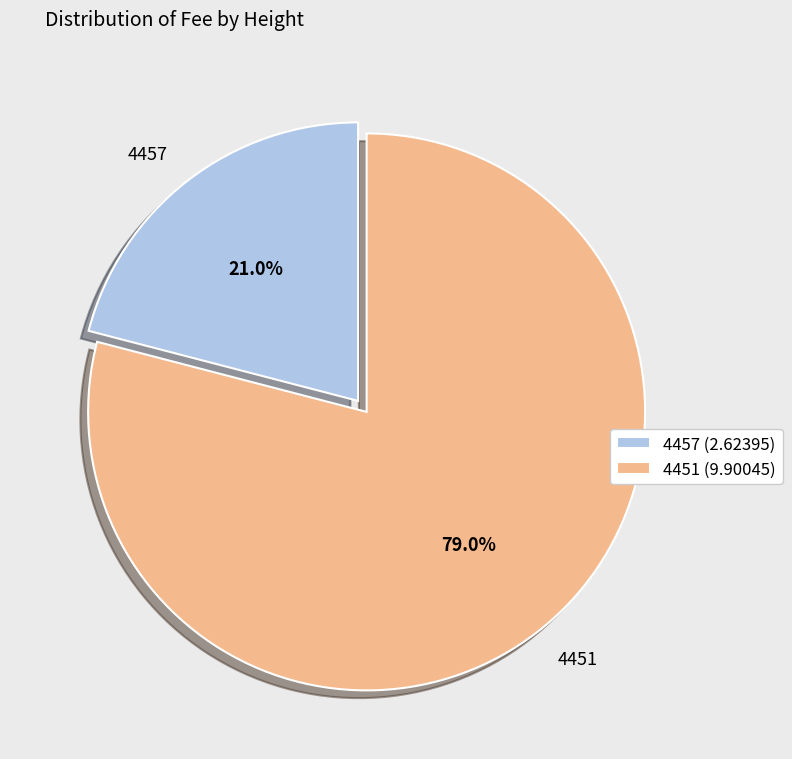

Is 4451 the majority of the pie?

Yes